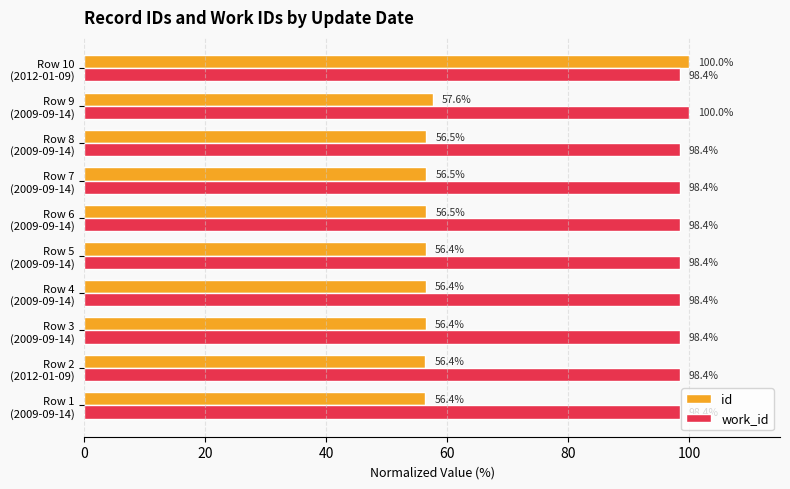

At how many categories does at least one series exceed 66?

10